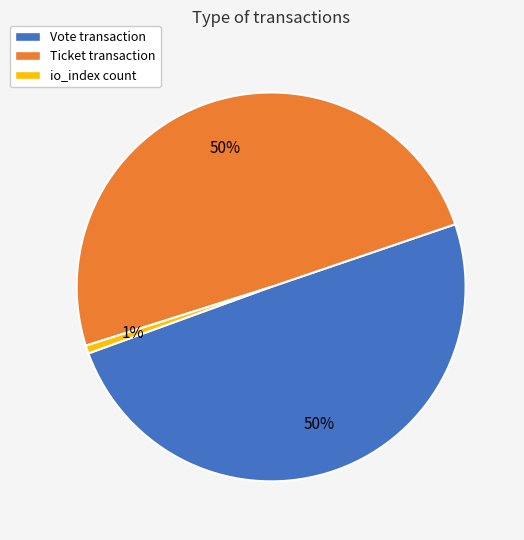

To the nearest percent, what is the combined percentage of Ticket and io_index?

50%